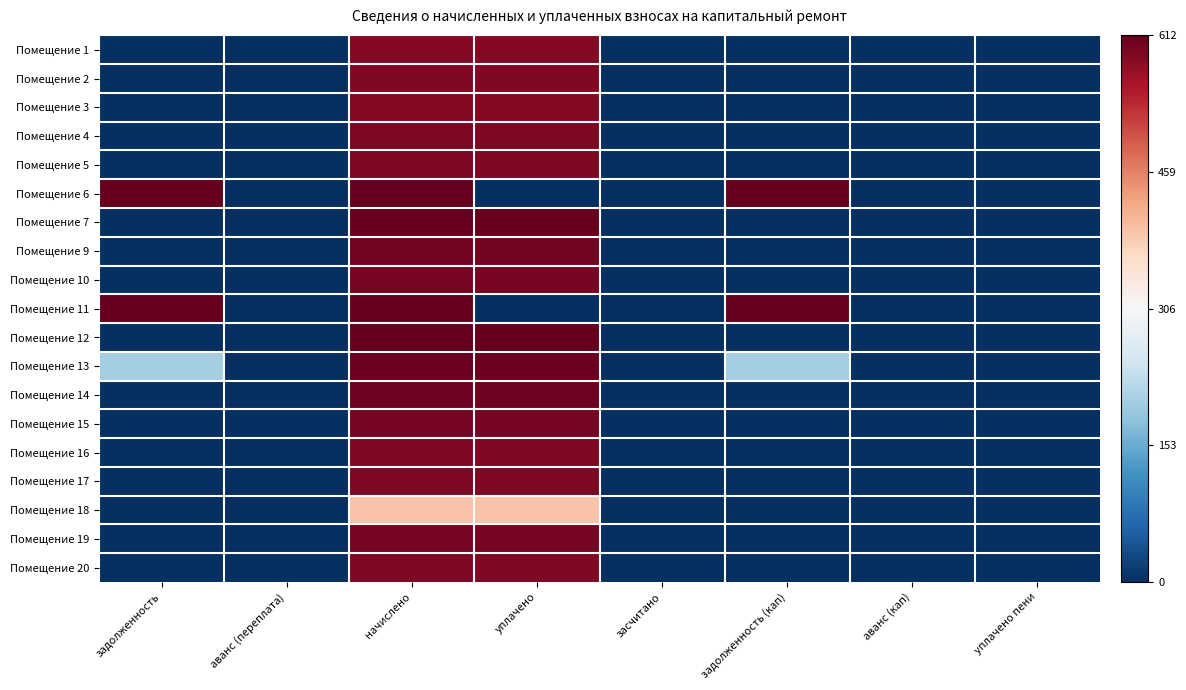

Which has a higher value, уплачено пени or аванс (переплата)?

уплачено пени